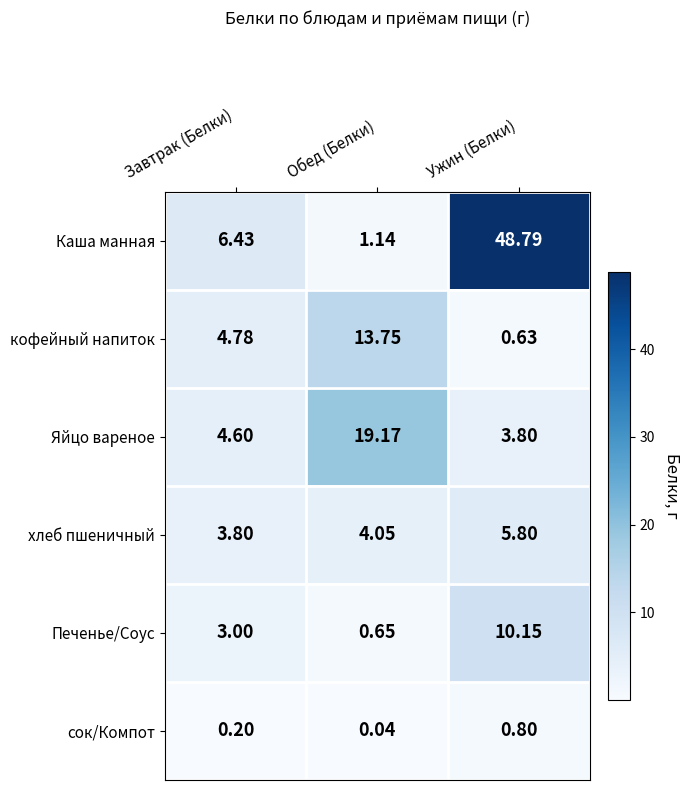

Which series has the largest range (max minus min)?

Каша манная